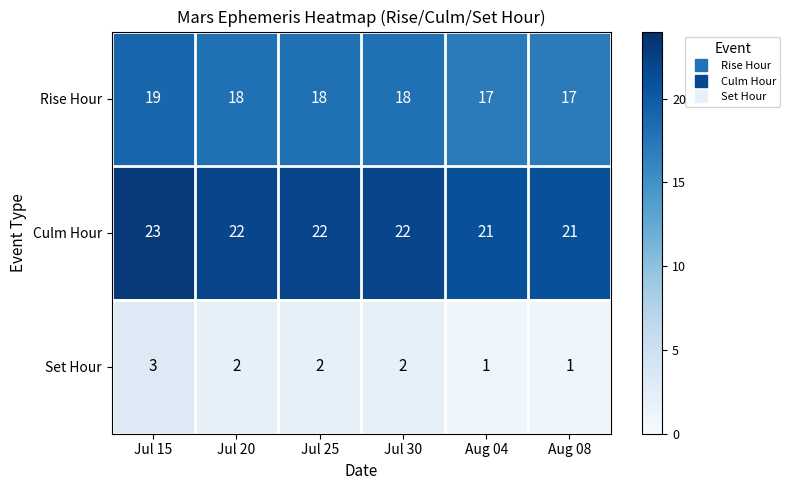

What is the spread (max minus min) of values at Jul 25?

20